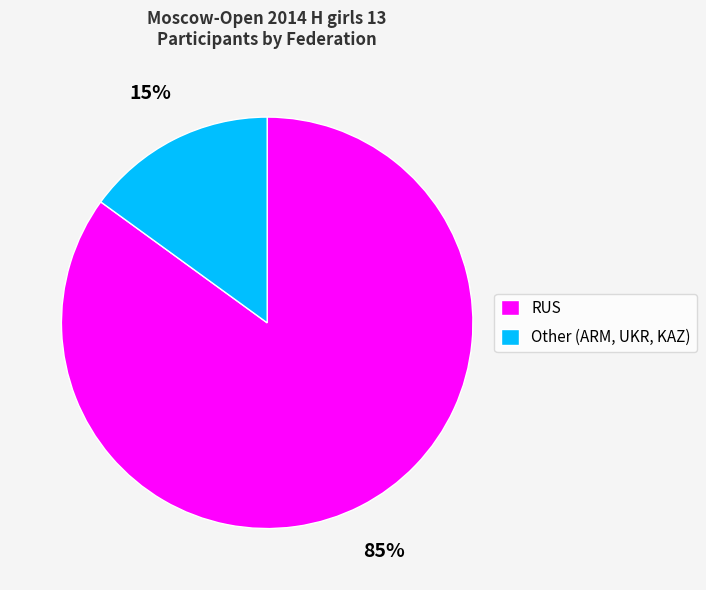

To the nearest percent, what is the difference between the Other and RUS slice percentages?

70%